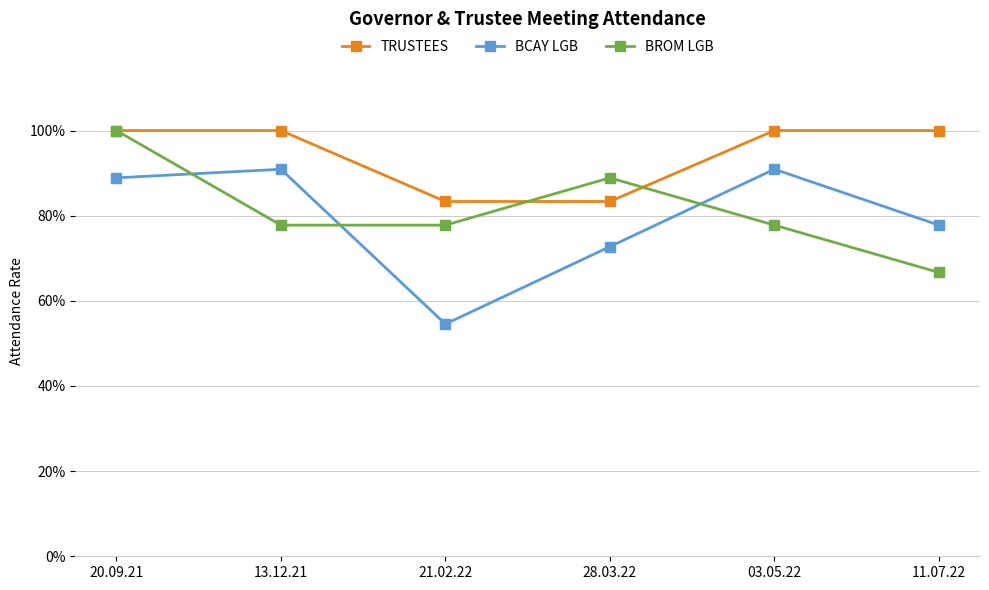

What are all the series names shown in the legend?

TRUSTEES, BCAY LGB, BROM LGB